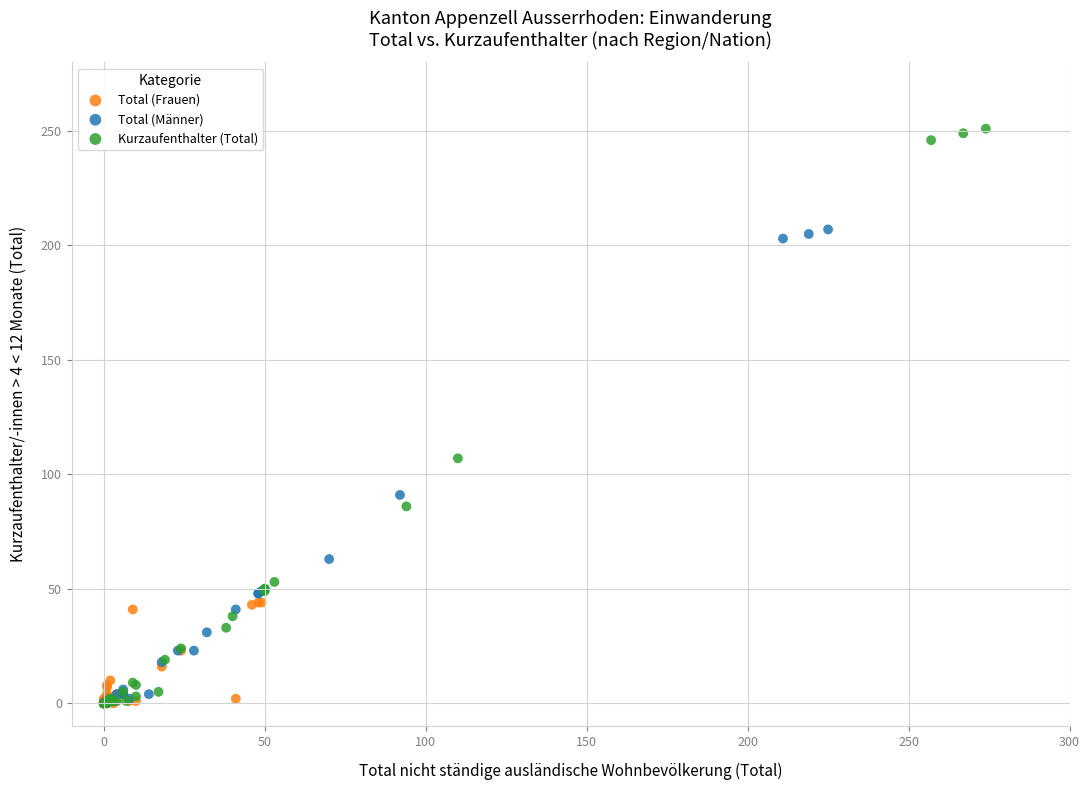

Which series contains the highest Y value?

Kurzaufenthalter (Total)